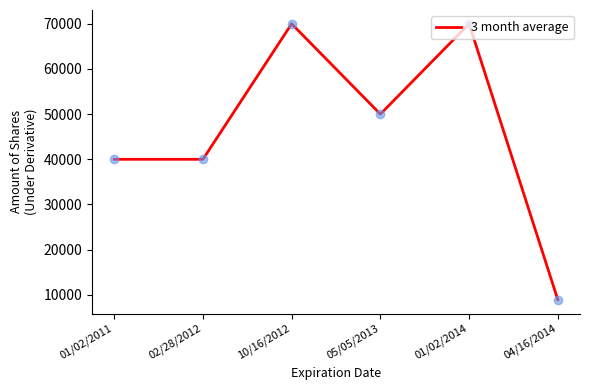

What is the change in value from 10/16/2012 to 05/05/2013?

-20000